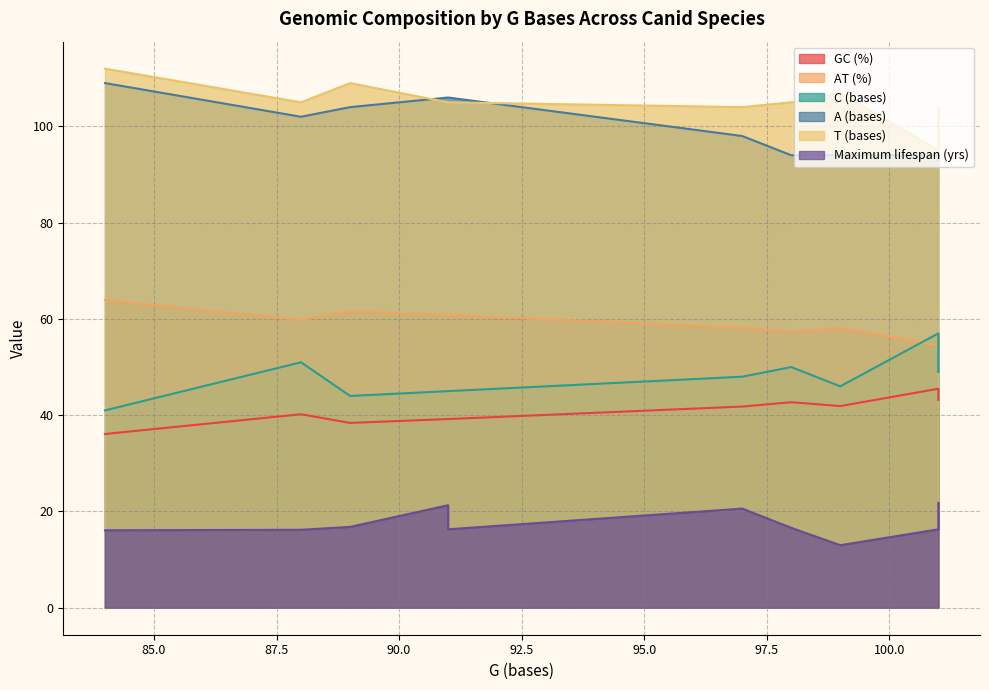

What is the minimum value shown in the chart?

13.0